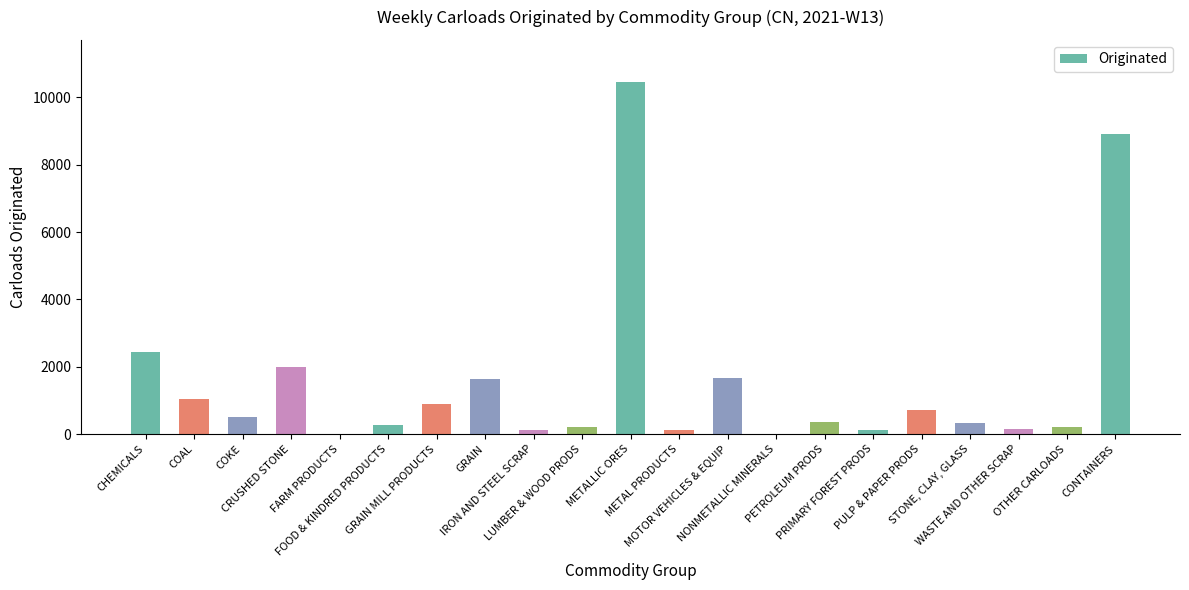

What is the sum of all values?

32152